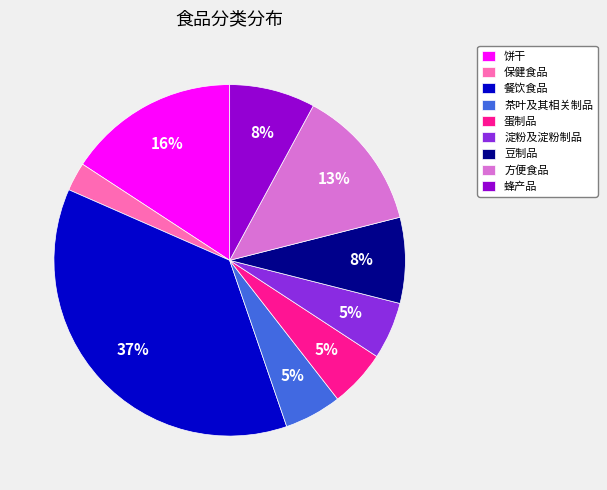

The 方便食品 slice represents 3% of the pie. True or false?

False